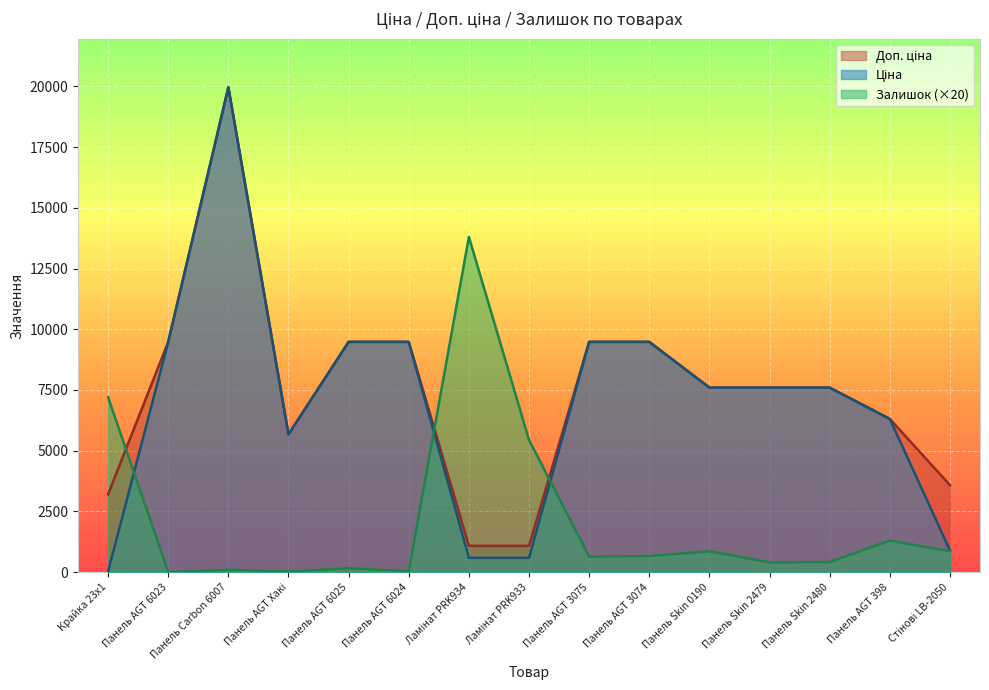

Reading left to right, what are all the values shown in this chart?

Ціна: Крайка 23x1=32.0	Панель AGT 6023=9480.1	Панель Carbon 6007=19964.2	Панель AGT Хакі=5673.8	Панель AGT 6025=9480.1	Панель AGT 6024=9480.1	Ламінат PRK934=589.9	Ламінат PRK933=589.9	Панель AGT 3075=9480.1	Панель AGT 3074=9480.1	Панель Skin 0190=7596.5	Панель Skin 2479=7596.5	Панель Skin 2480=7596.5	Панель AGT 398=6308.8	Стінові LB-2050=895.9
Доп. ціна: Крайка 23x1=3205.0	Панель AGT 6023=9480.1	Панель Carbon 6007=19964.2	Панель AGT Хакі=5673.8	Панель AGT 6025=9480.1	Панель AGT 6024=9480.1	Ламінат PRK934=1081.7	Ламінат PRK933=1081.7	Панель AGT 3075=9480.1	Панель AGT 3074=9480.1	Панель Skin 0190=7596.5	Панель Skin 2479=7596.5	Панель Skin 2480=7596.5	Панель AGT 398=6308.8	Стінові LB-2050=3583.6
Залишок: Крайка 23x1=7200.0	Панель AGT 6023=0.0	Панель Carbon 6007=100.0	Панель AGT Хакі=20.0	Панель AGT 6025=160.0	Панель AGT 6024=40.0	Ламінат PRK934=13800.0	Ламінат PRK933=5440.0	Панель AGT 3075=640.0	Панель AGT 3074=660.0	Панель Skin 0190=860.0	Панель Skin 2479=400.0	Панель Skin 2480=420.0	Панель AGT 398=1300.0	Стінові LB-2050=860.0